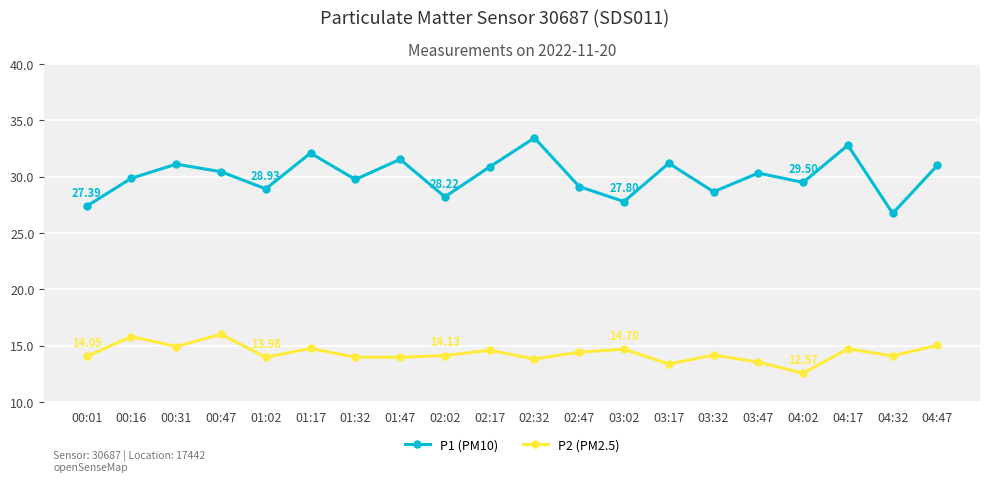

True or false: P2 (PM2.5) and P1 (PM10) intersect in this chart.

False